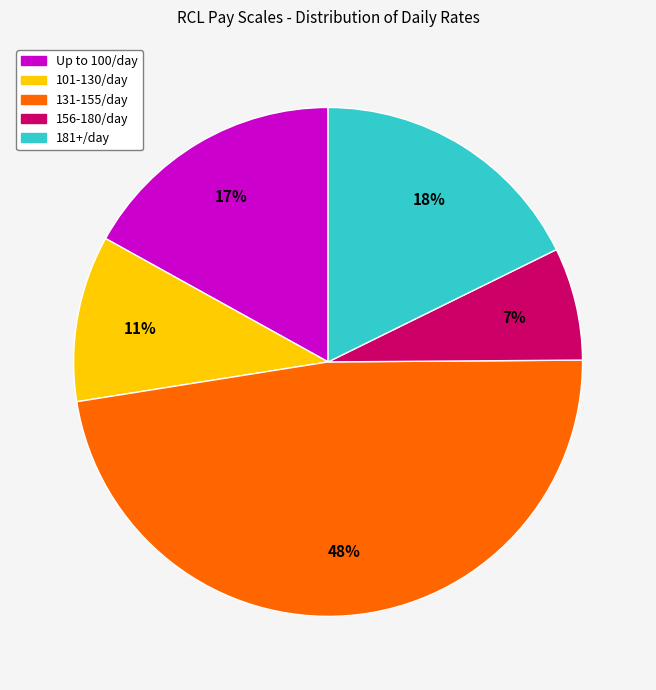

To the nearest percent, what is the average slice percentage?

20%